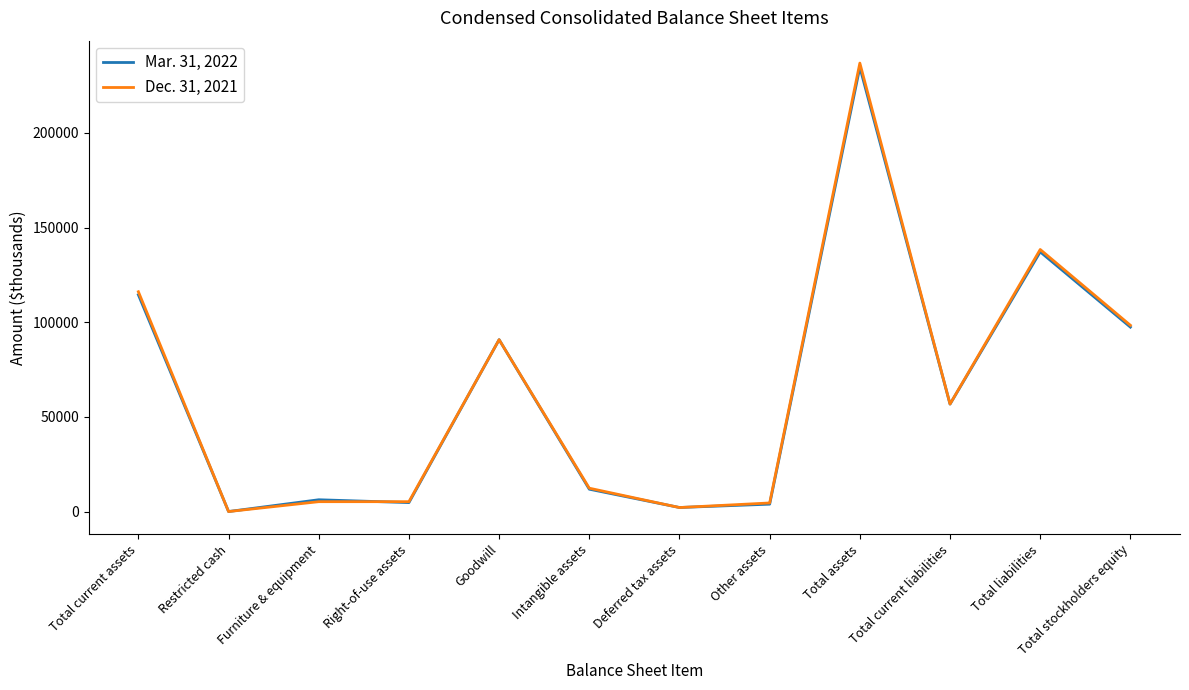

The value of Mar. 31, 2022 at Total current assets is 114481. True or false?

True